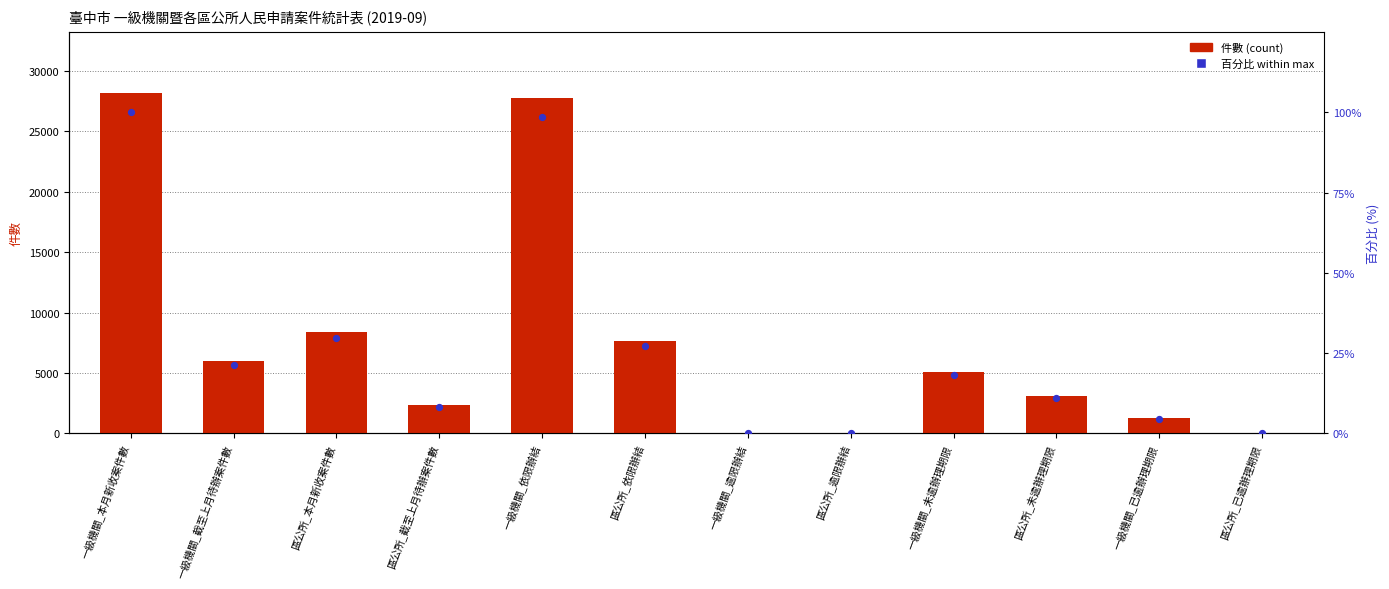

At how many categories does at least one series exceed 11357?

2